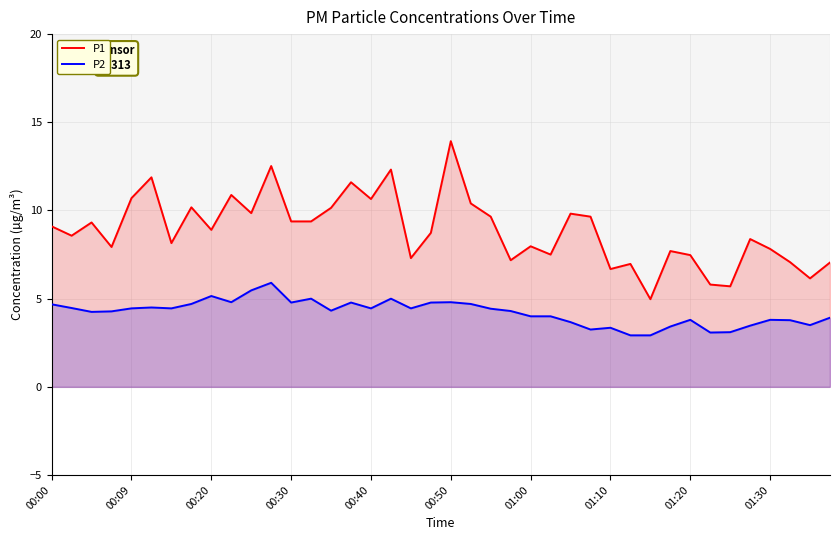

Is it true that P2 equals 4.1 at 33?

False